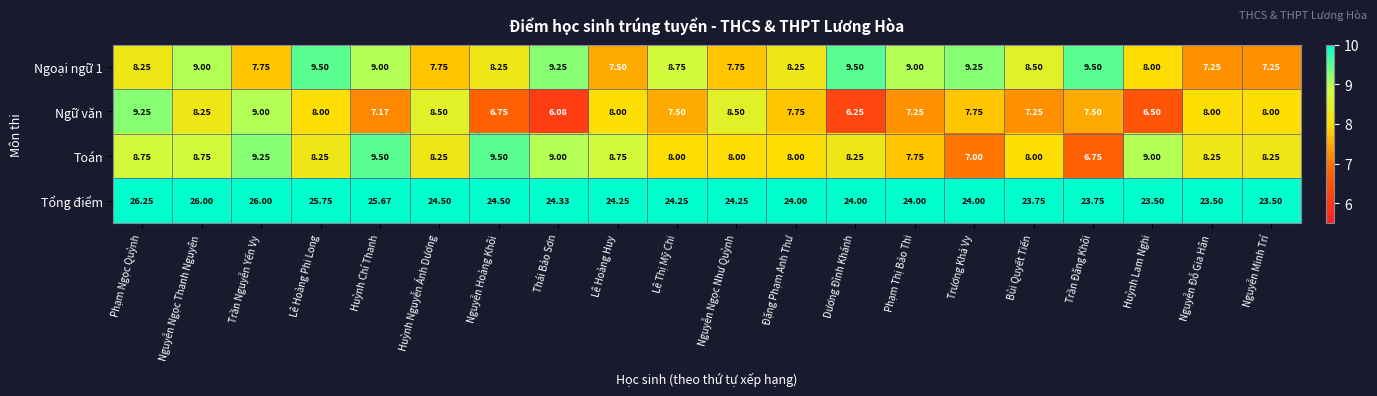

Which category has the highest value across all series?

Phạm Ngọc Quỳnh